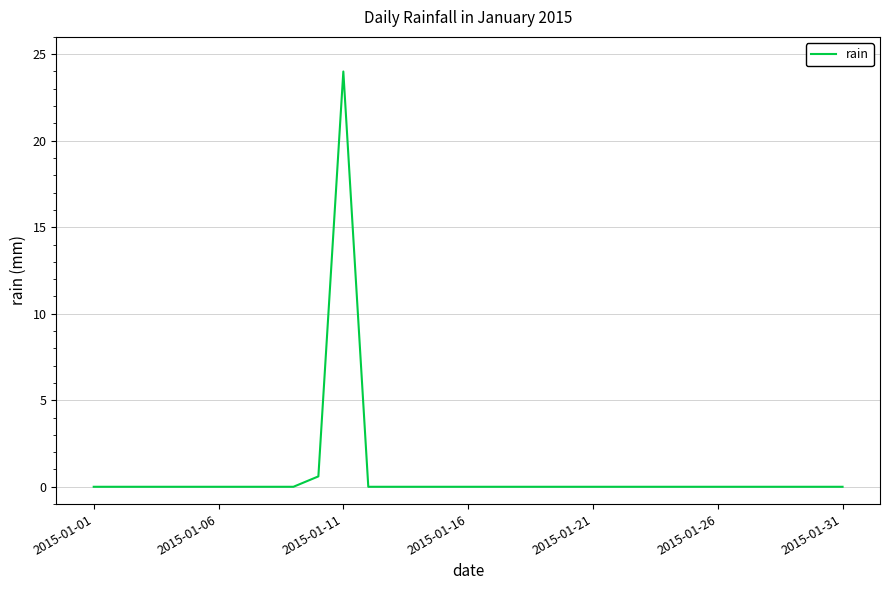

What is the maximum value shown in the chart?

24.0